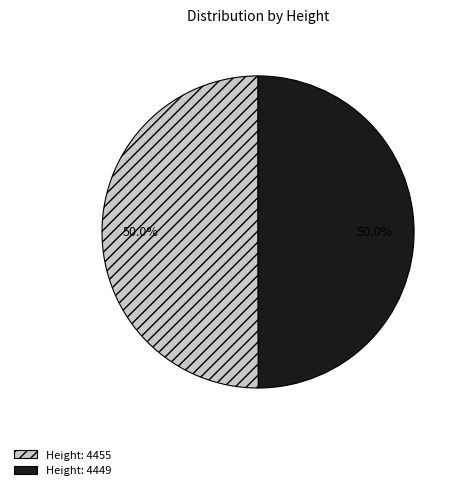

Approximately how many times larger is the value at Height: 4449 compared to Height: 4455?

1.0